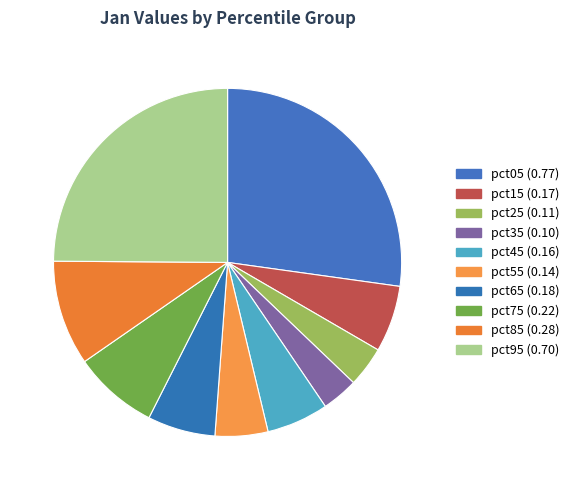

Is pct95 the majority of the pie?

No